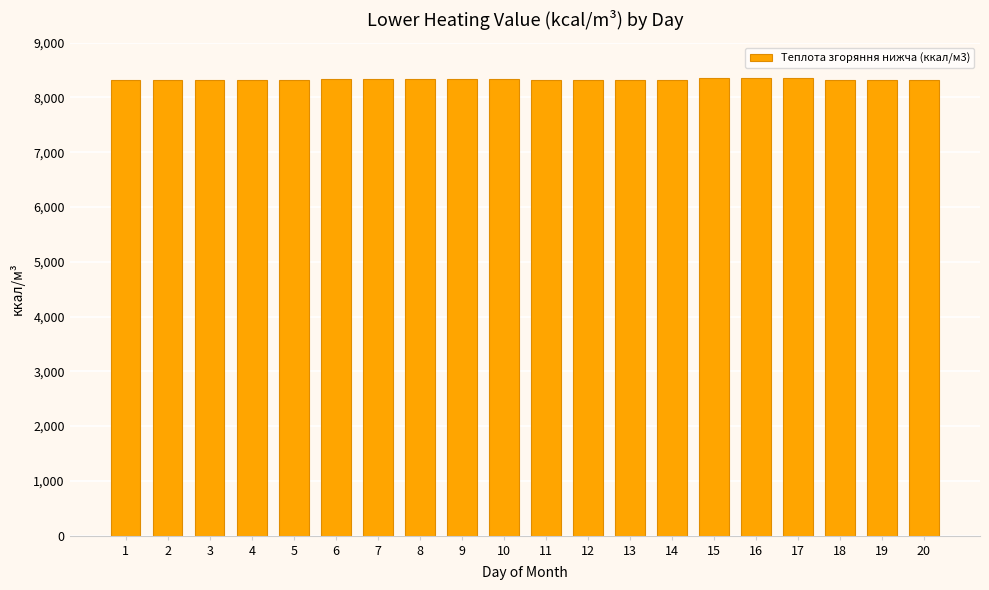

What is the value of the 8th bar from the left?

8339.1